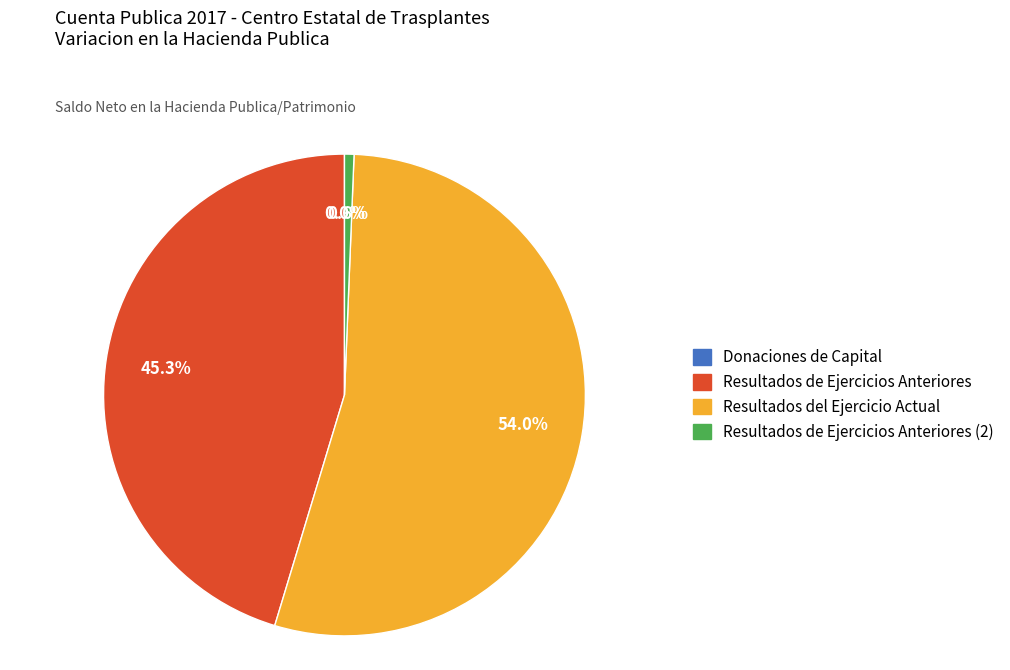

Does any single category account for the majority?

Yes